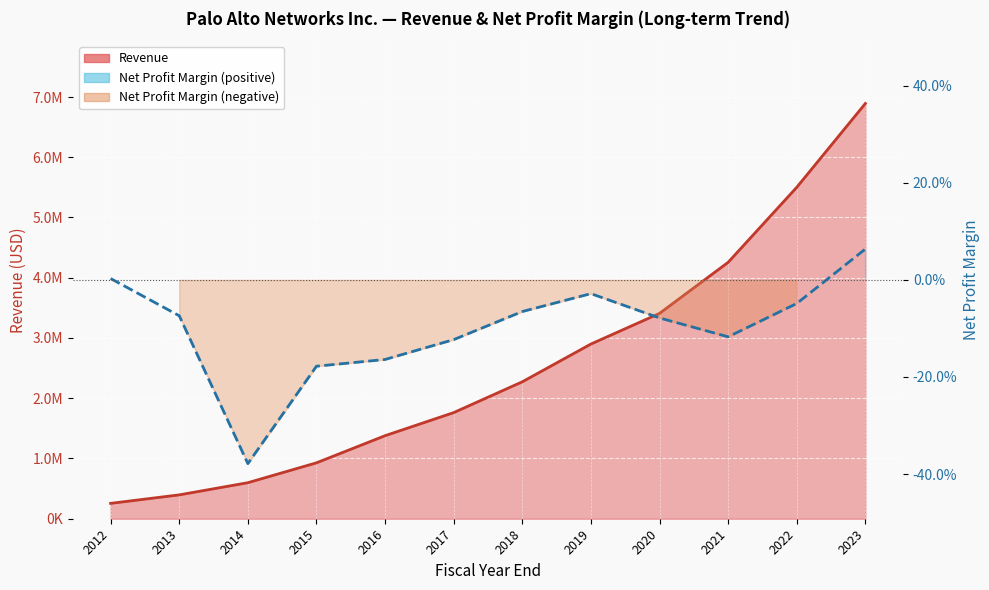

Read the Revenue value at 2022.

5501500.0